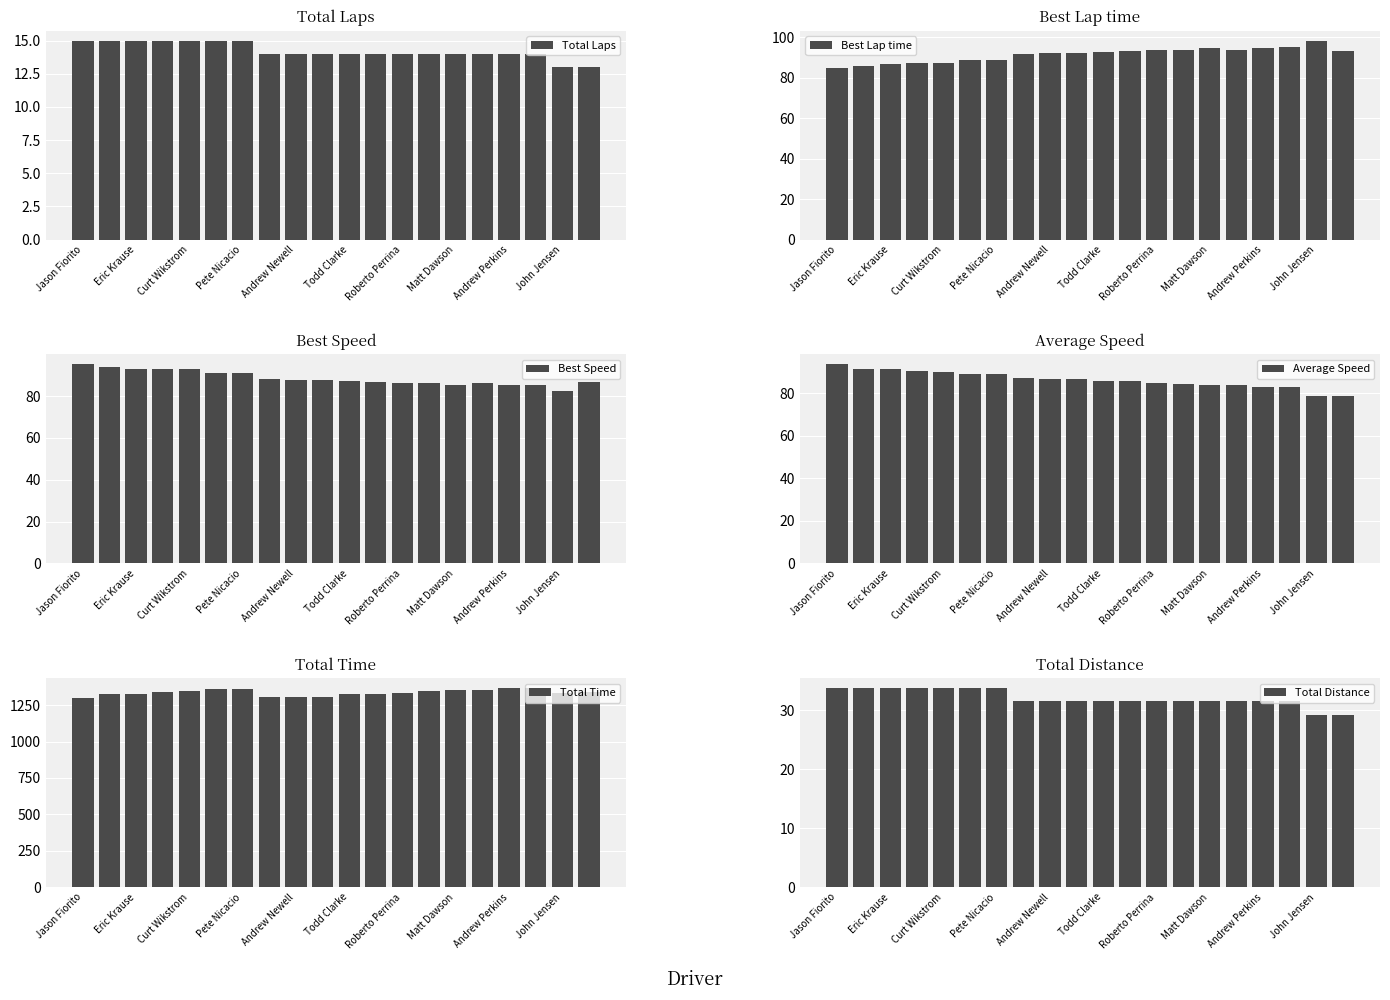

Which series has the largest range (max minus min)?

Total Time